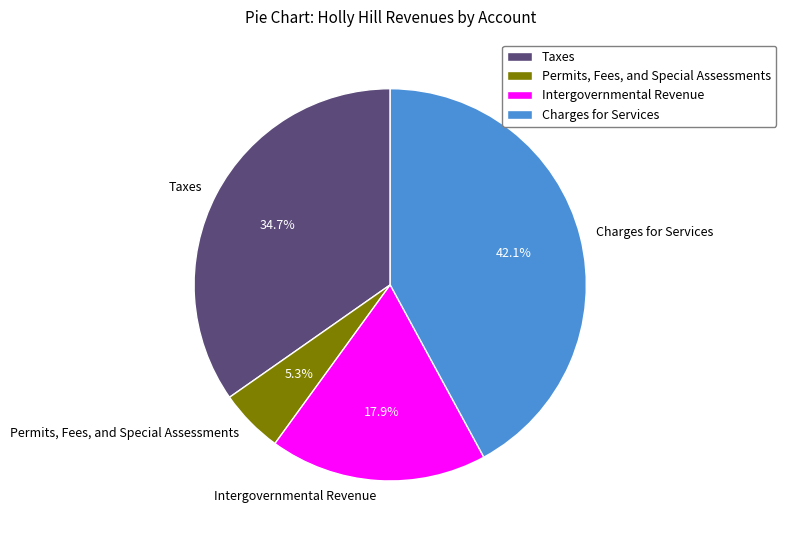

To the nearest percent, what portion does Charges for Services represent?

42%